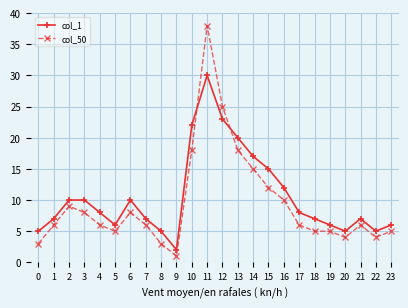

What value does the col_1 series have at 17, to the nearest 10?

10